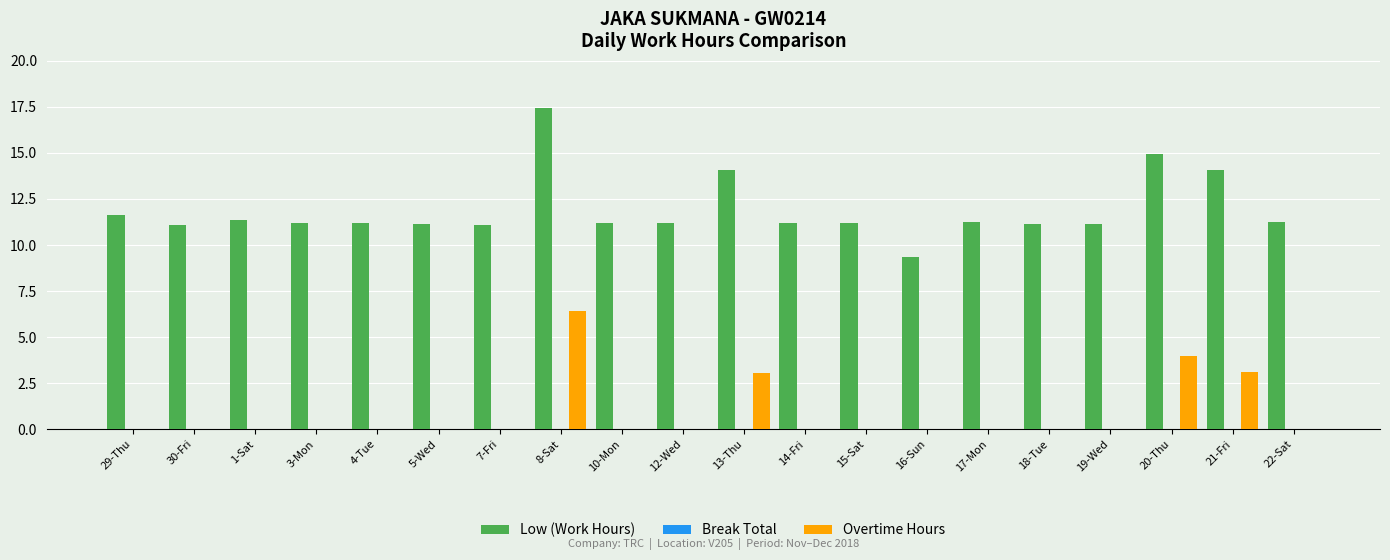

What is the sum of all Low (Work Hours) values?

238.2